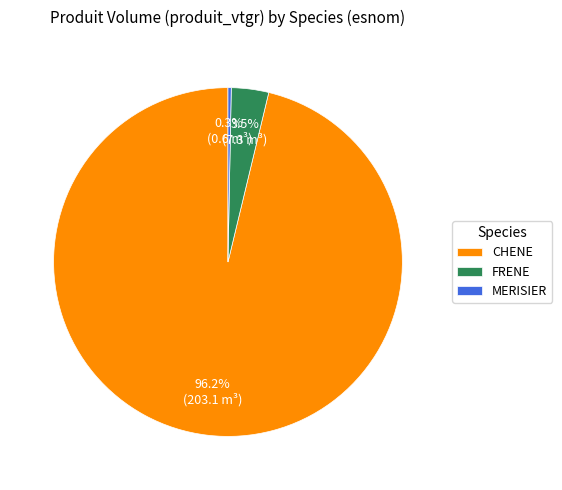

Which slice is the largest?

CHENE